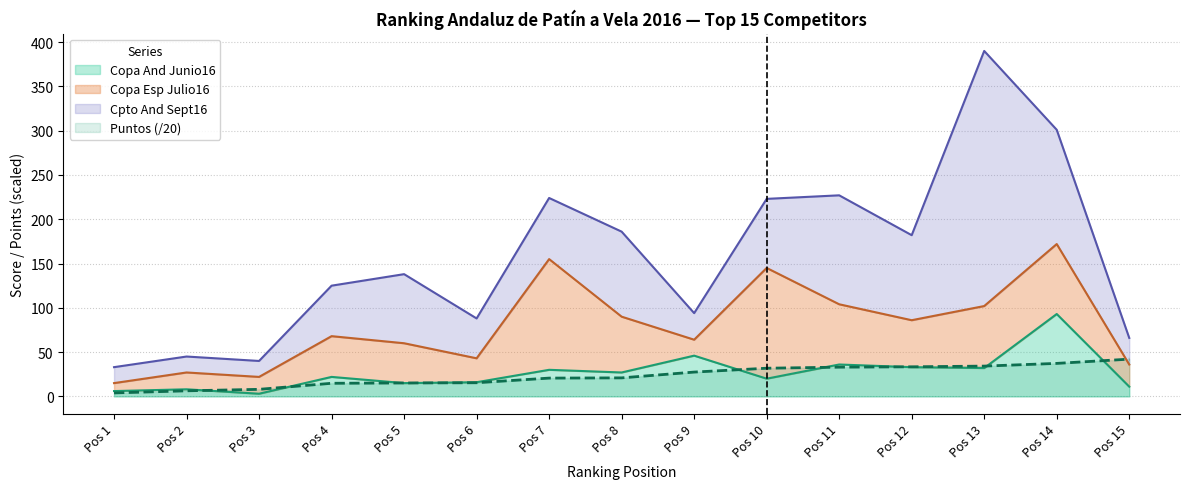

After their last crossing, which series has the higher values: Copa And Junio16 or Puntos?

Puntos